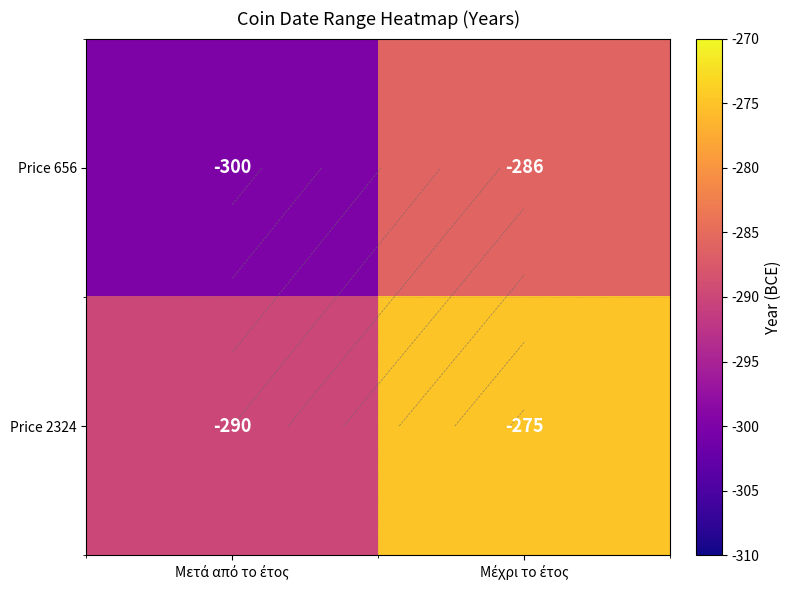

Which series has the largest total across all categories?

Price 2324